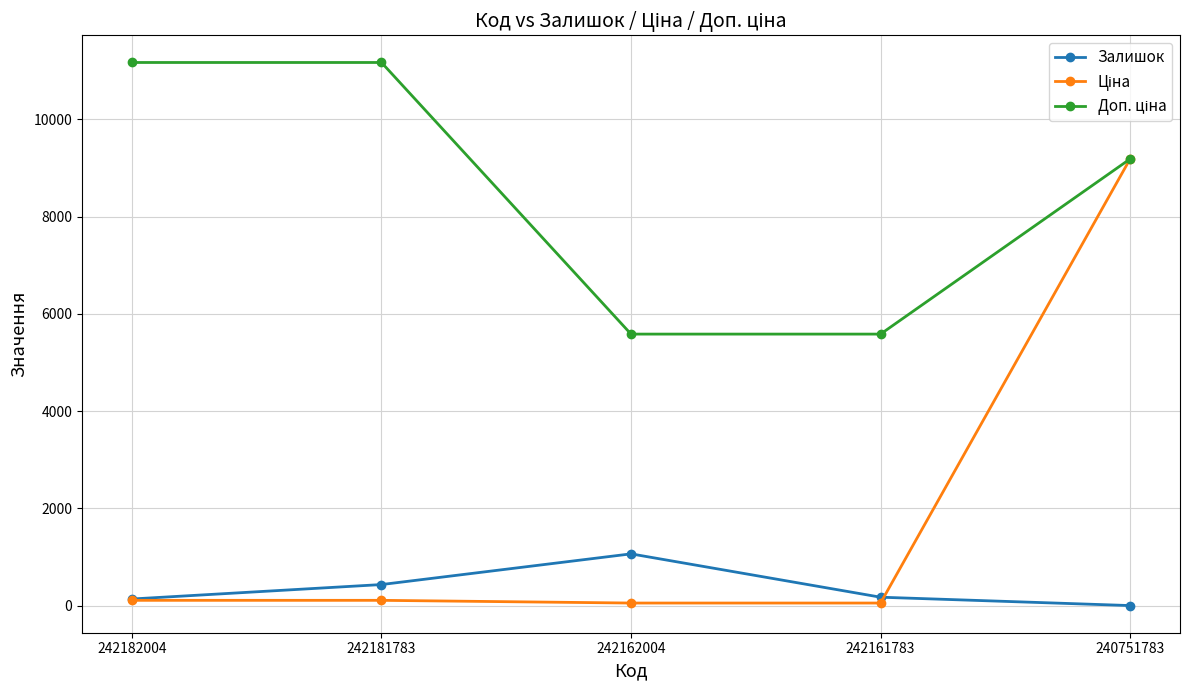

Is it true that Залишок equals 1067.0 at 242162004?

True